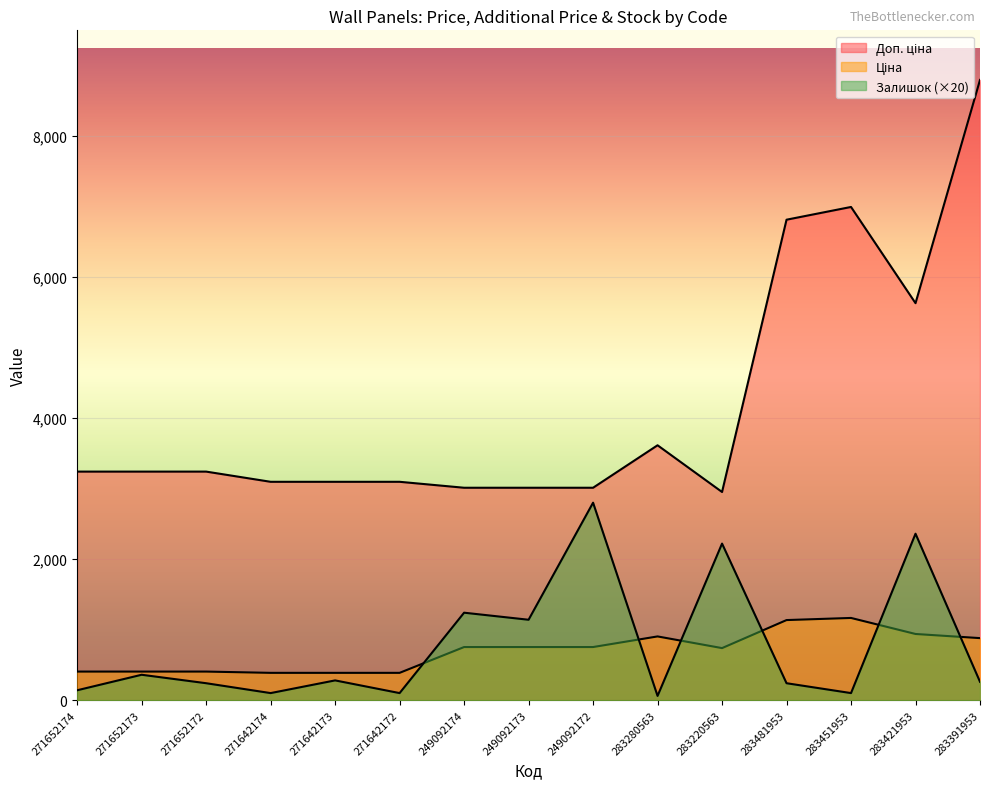

What are all the series names shown in the legend?

Ціна, Доп. ціна, Залишок